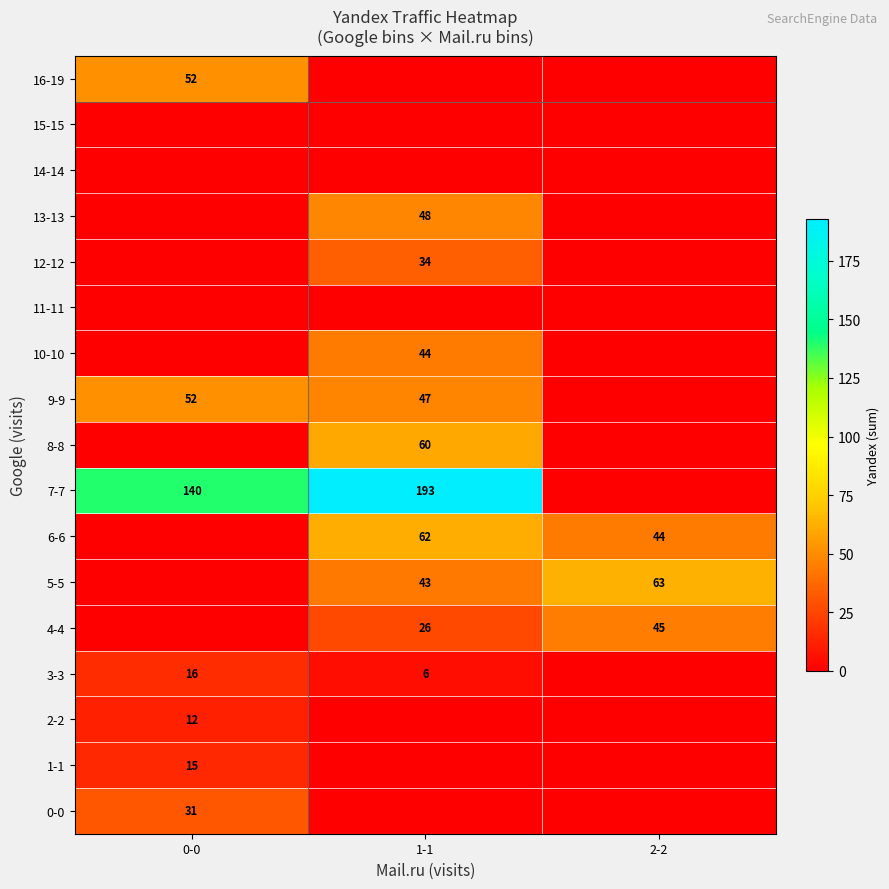

The 16-19 series shows 52 at 0-0. True or false?

True